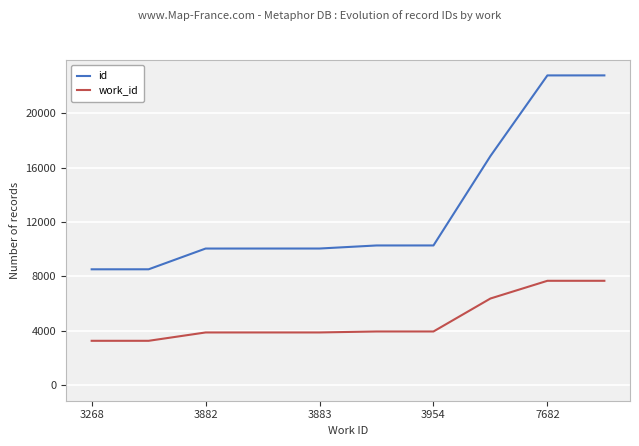

True or false: id and work_id cross at least once.

False